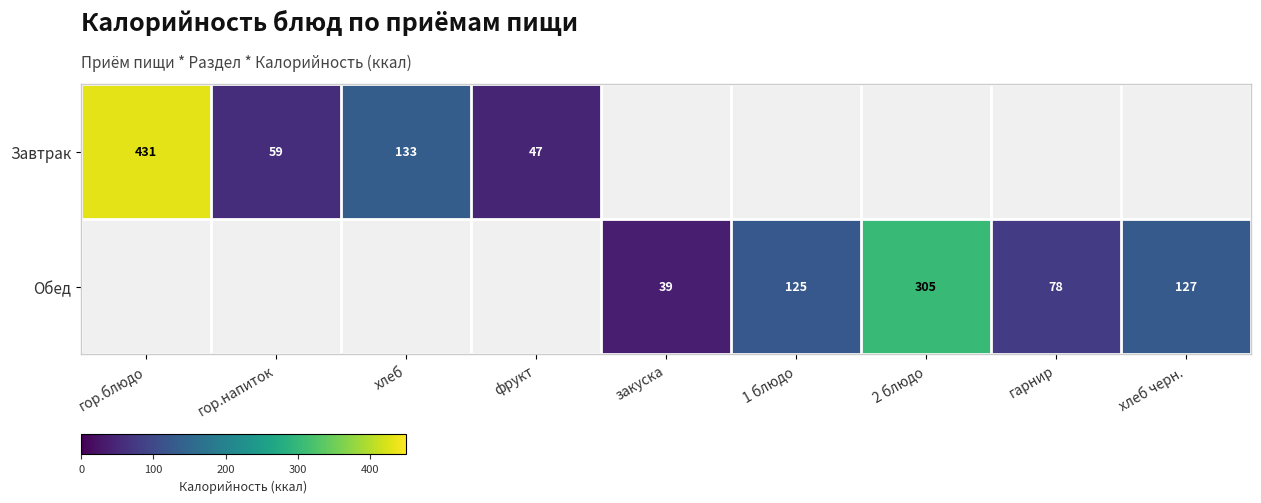

Is the value of Обед at хлеб черн. greater than the value of Завтрак at гор.напиток?

Yes